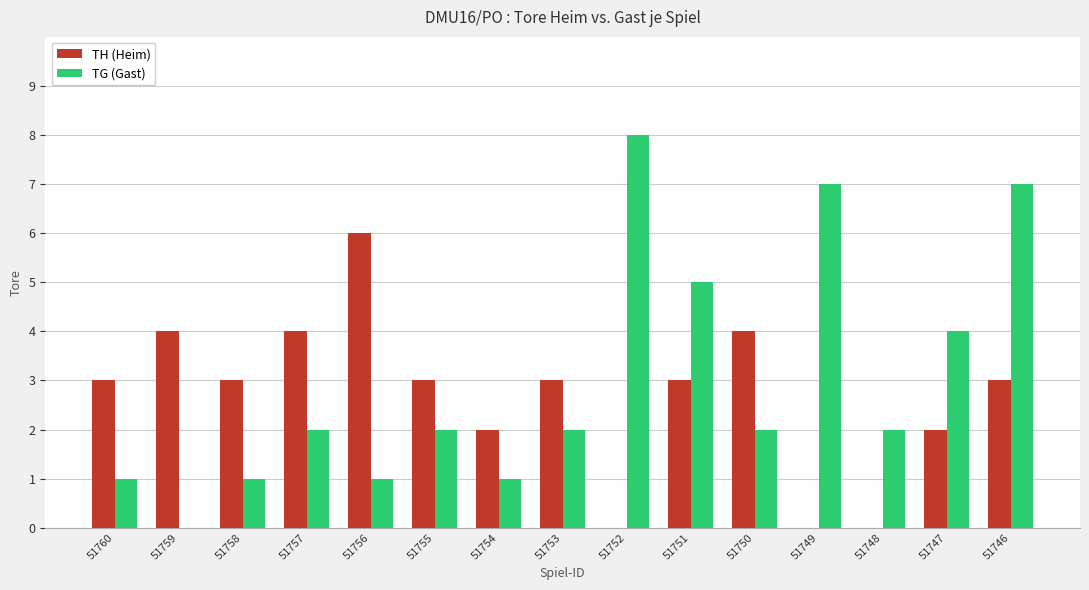

What is the sum of all TG (Gast) values?

45